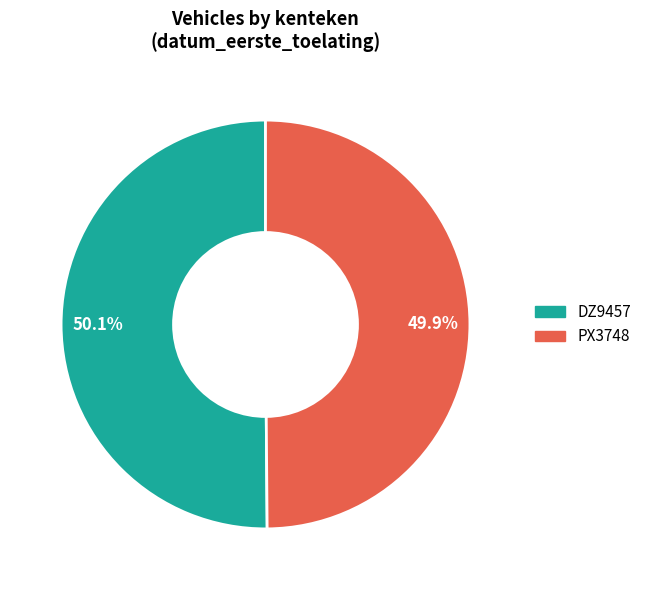

To the nearest percent, what is the average slice percentage?

50%